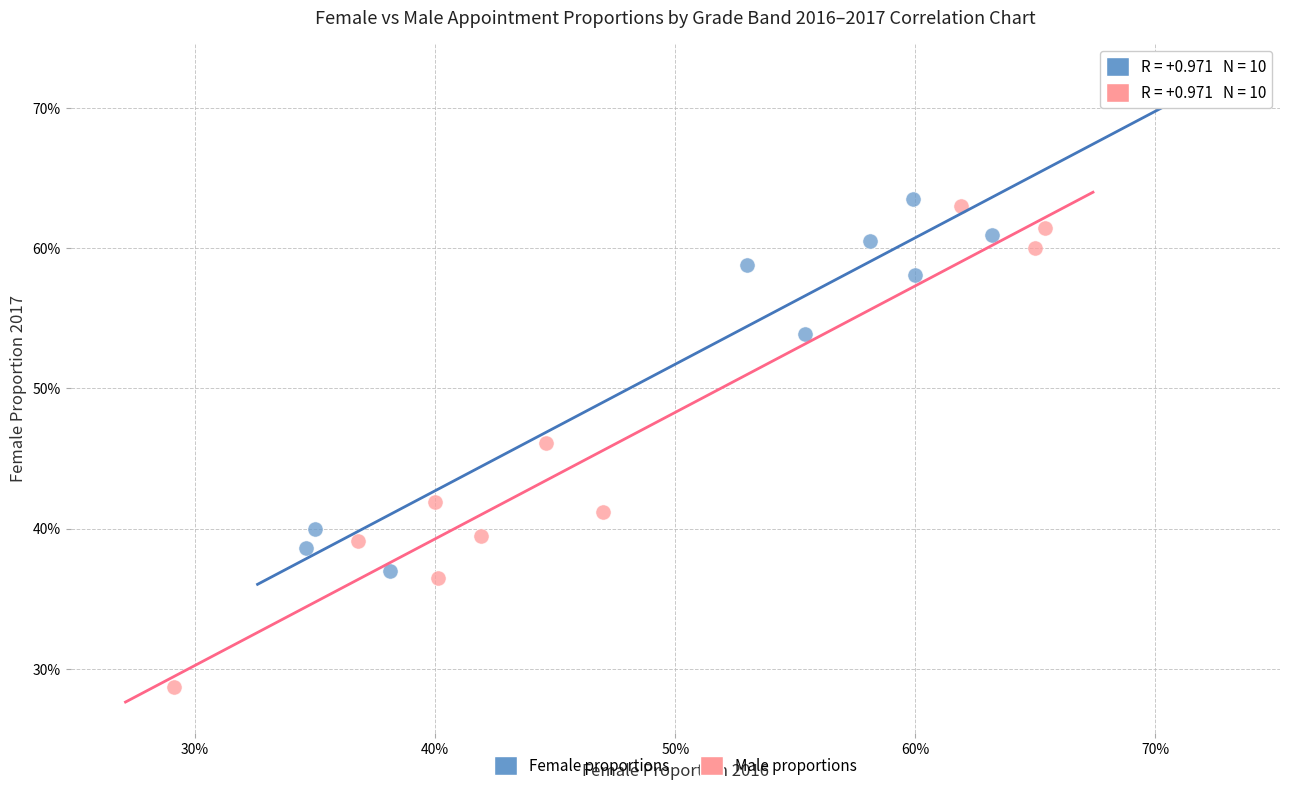

Which series reaches the minimum Y coordinate?

Male proportions